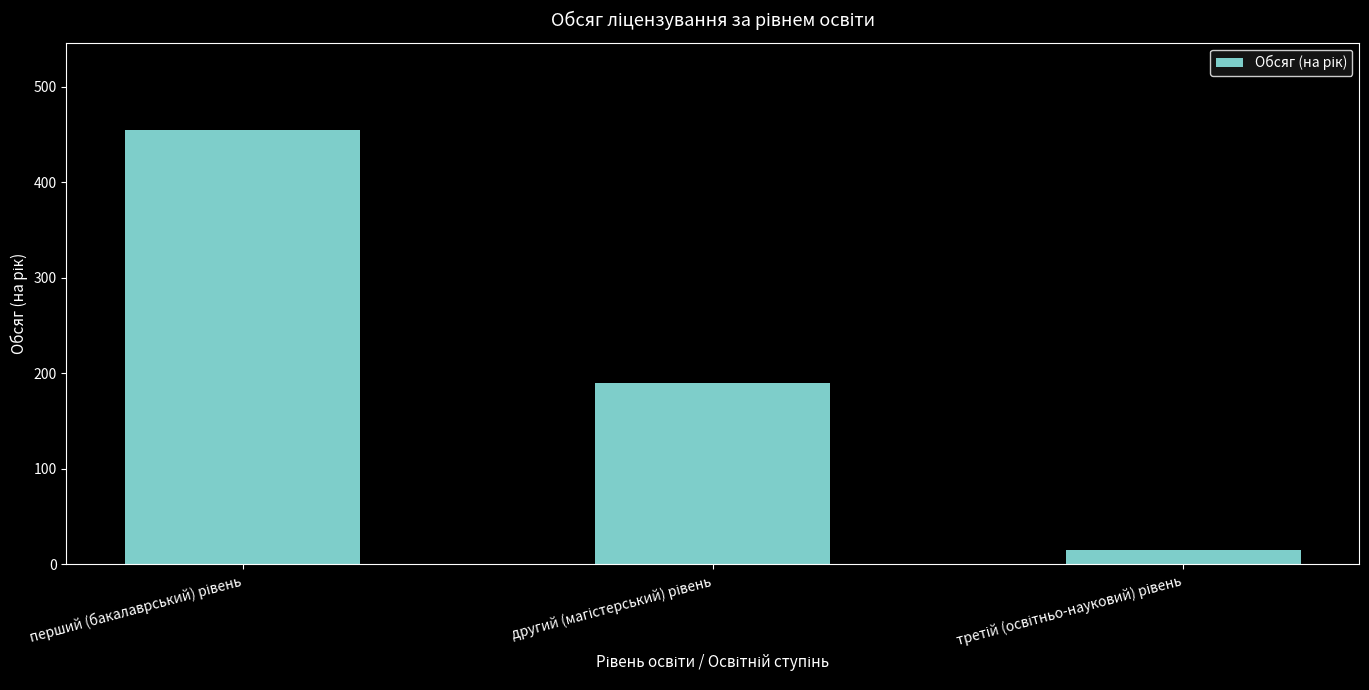

What is the greatest value displayed?

455